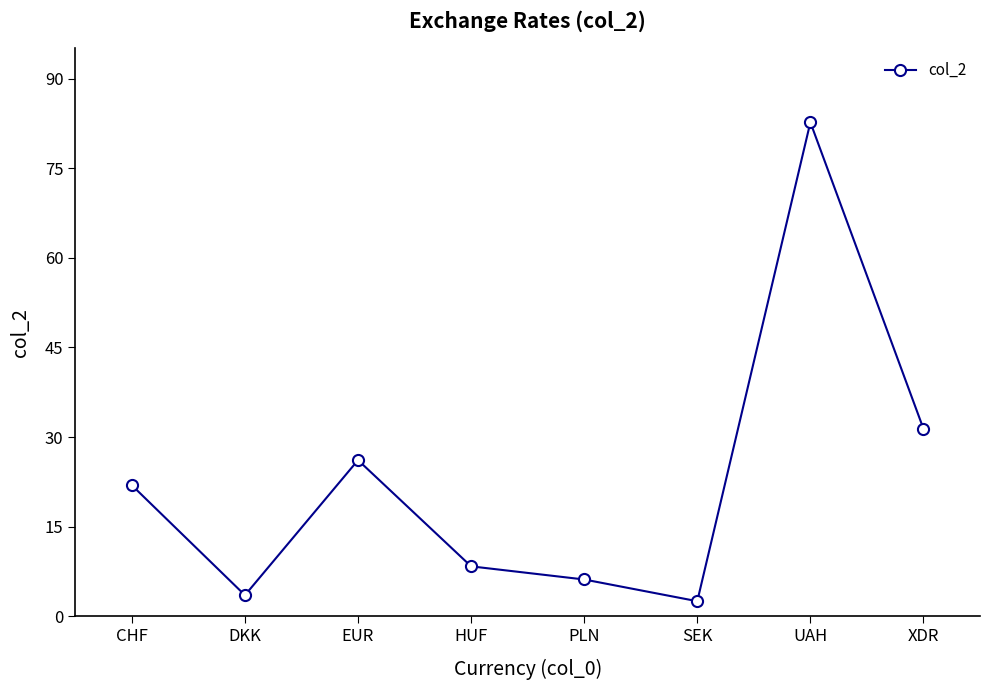

Reading left to right, extract all data points from this chart.

21.9	3.5	26.1	8.3	6.1	2.5	82.7	31.4